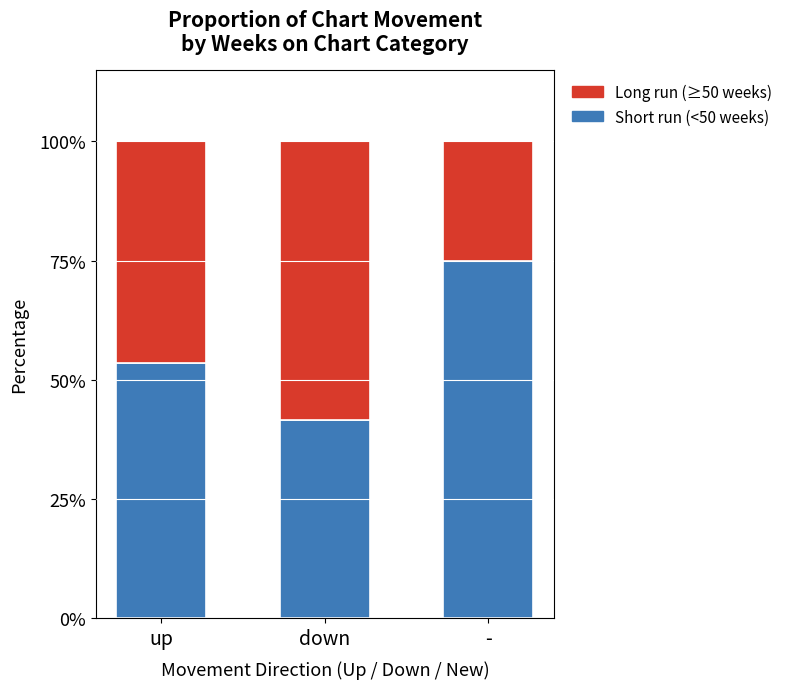

The Short run (<50 weeks) series shows 75.0 at -. True or false?

True